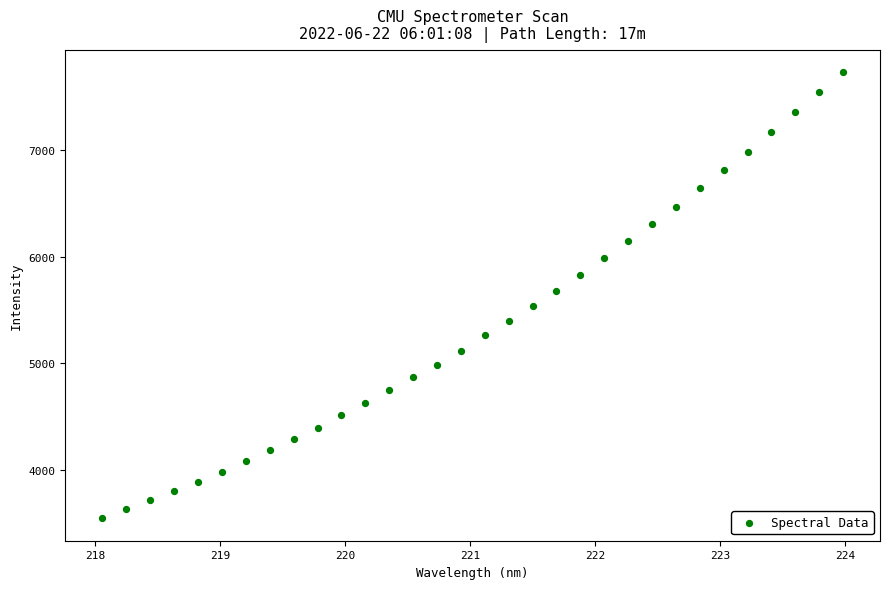

What is the range of X values (max minus min)?

5.9